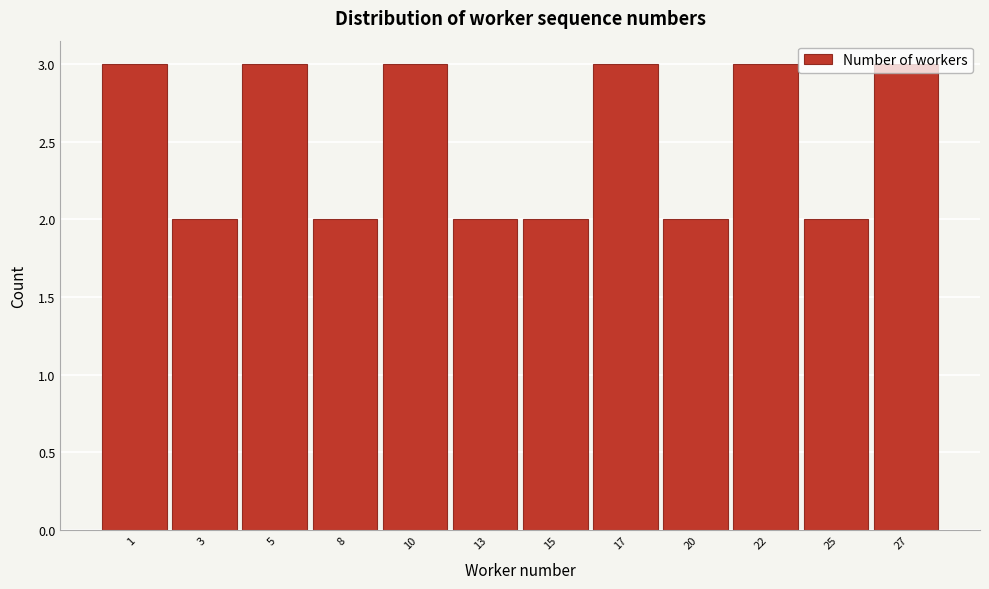

What is the sum of the values at 27 and 10?

6